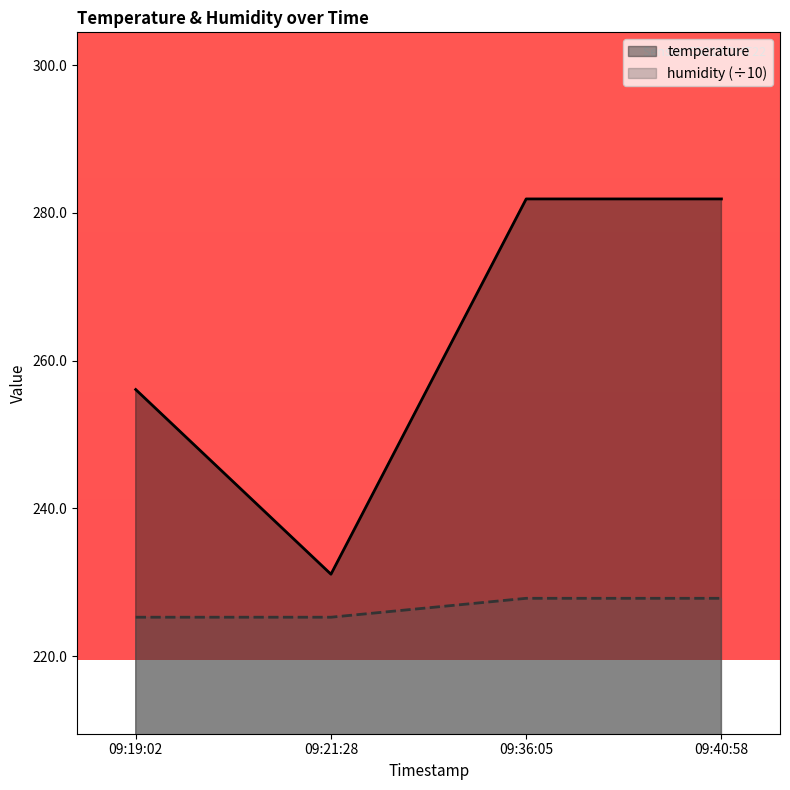

List the series in order of their overall mean, highest first.

temperature, humidity (÷10)